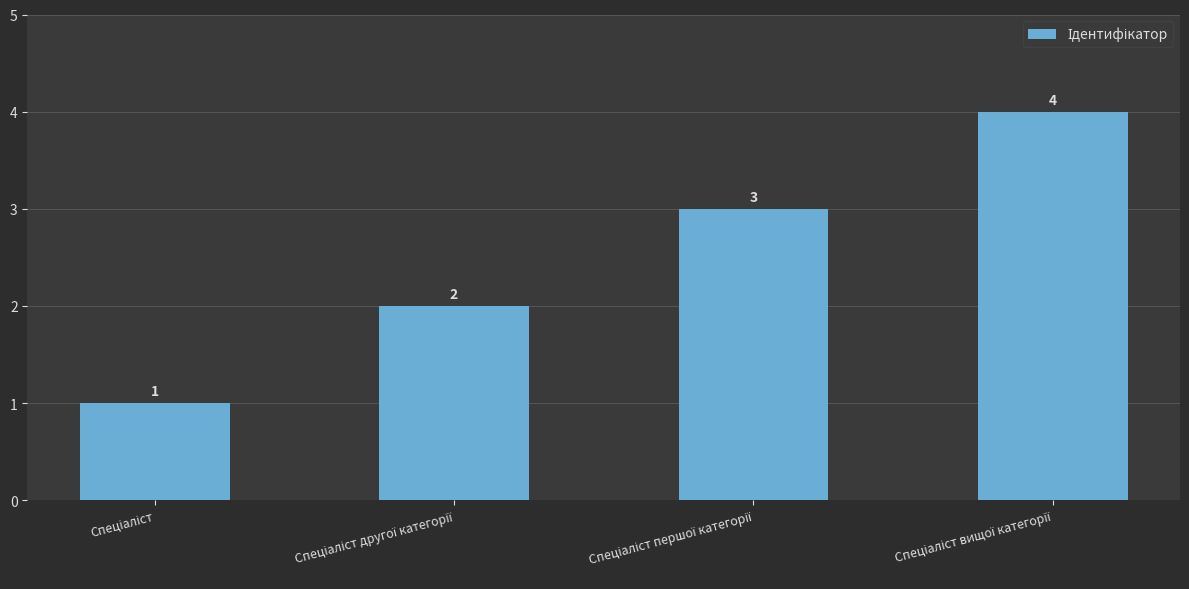

How many values are between 2 and 4?

3